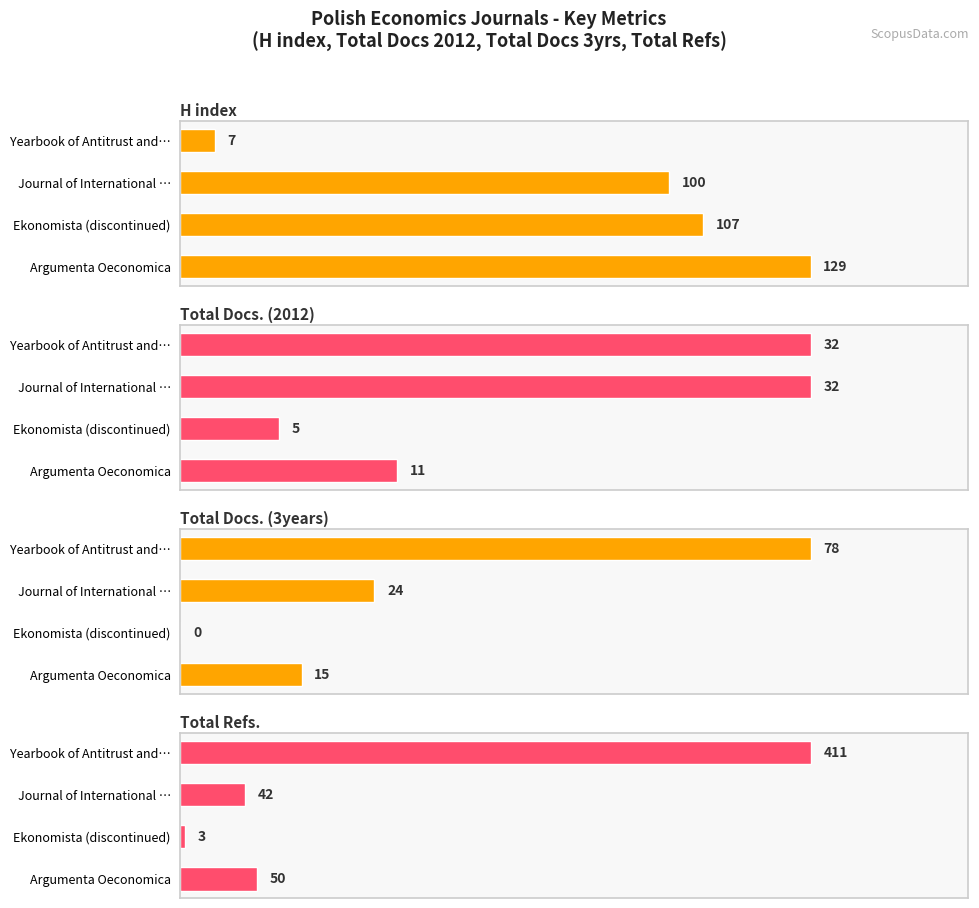

What is the spread (max minus min) of values at Yearbook of Antitrust and…?

404